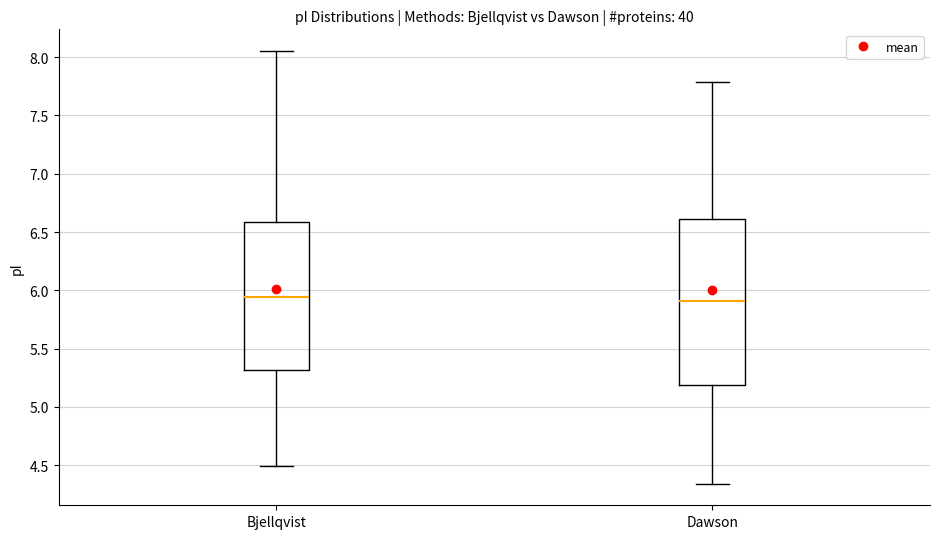

Reading left to right, read every box against the y-axis: the position of its median line, the range the box covers, and the ends of its whiskers. The values are not printed on the chart, so give them approximately, as read against the axis.

Bjellqvist: median 5.95, box 5.30 to 6.60, whiskers 4.50 to 8.05
Dawson: median 5.90, box 5.20 to 6.60, whiskers 4.35 to 7.80